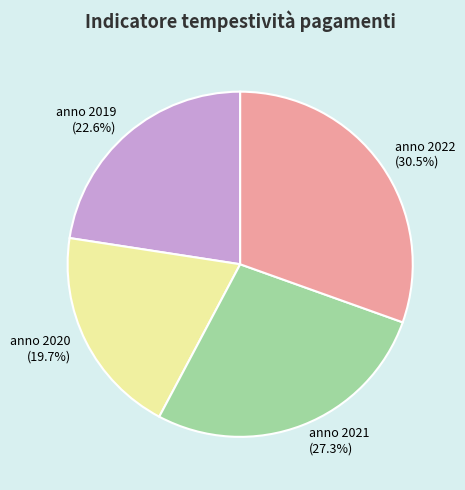

To the nearest percent, what percentage of the pie is anno 2021?

27%